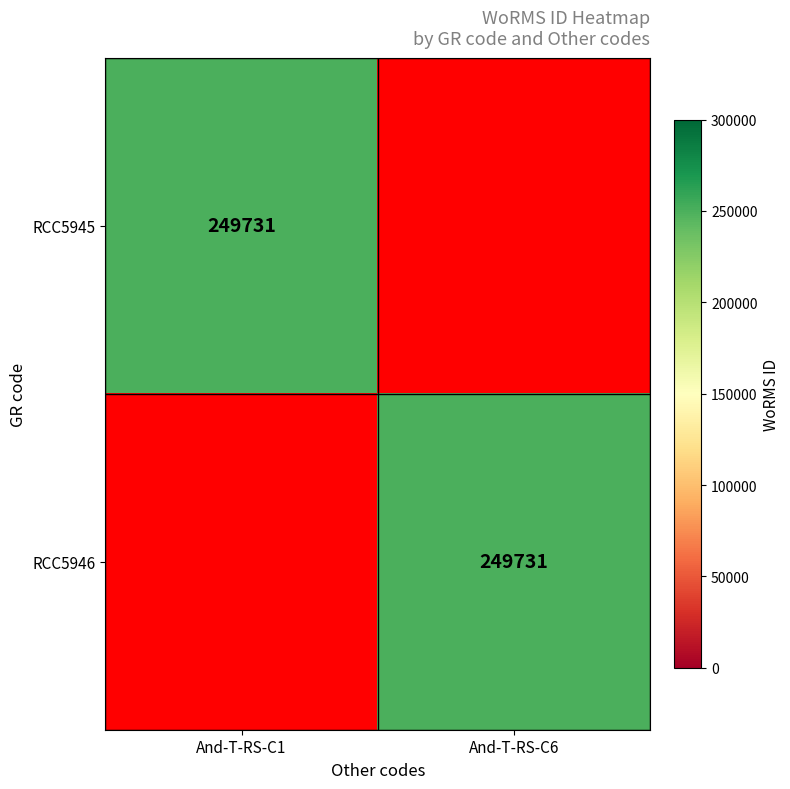

Which has a higher value, And-T-RS-C6 or And-T-RS-C1?

And-T-RS-C1